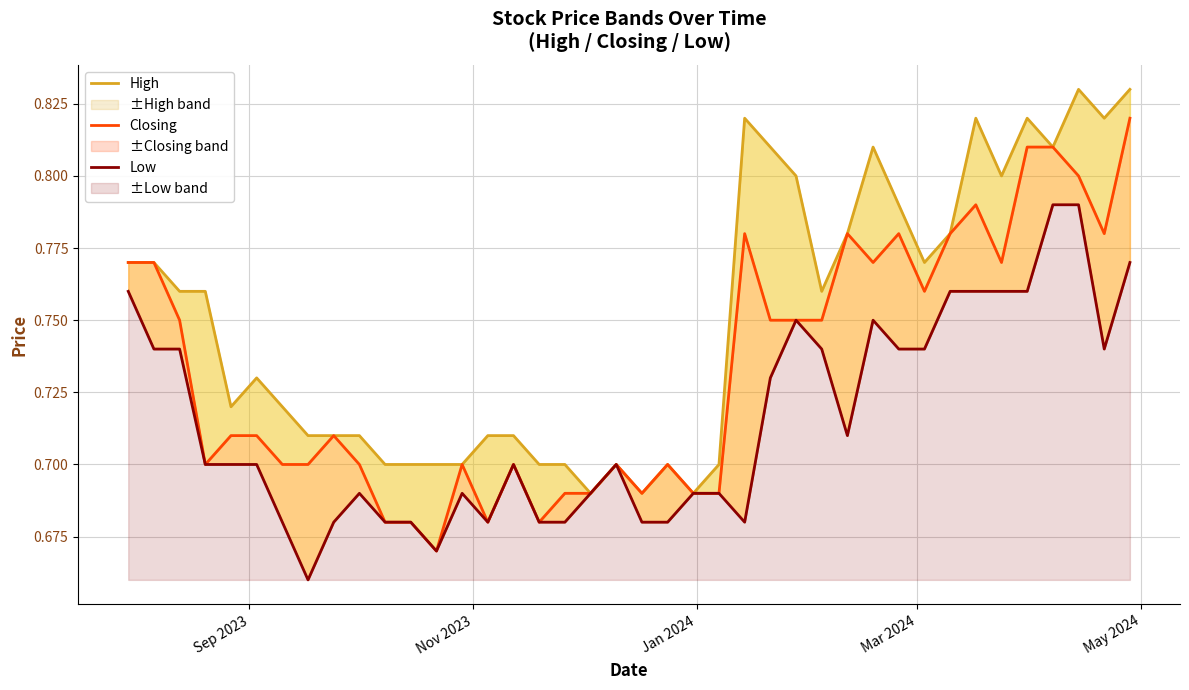

How many lines are shown in the chart?

3